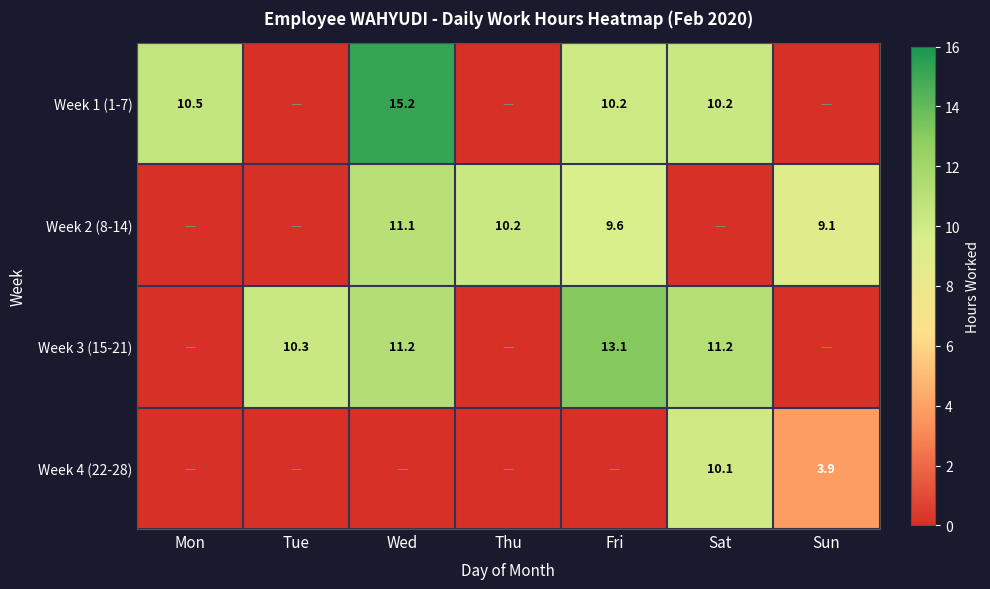

Is it true that Week 2 (8-14) equals 5.0 at Wed?

False